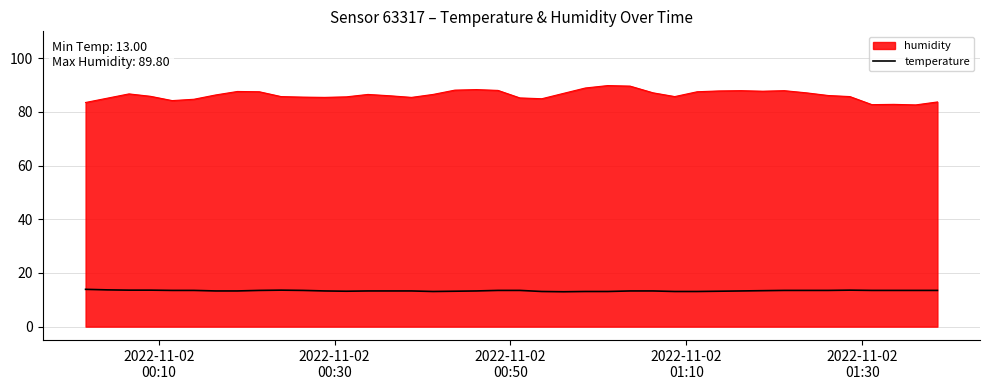

Which series has the largest total across all categories?

humidity